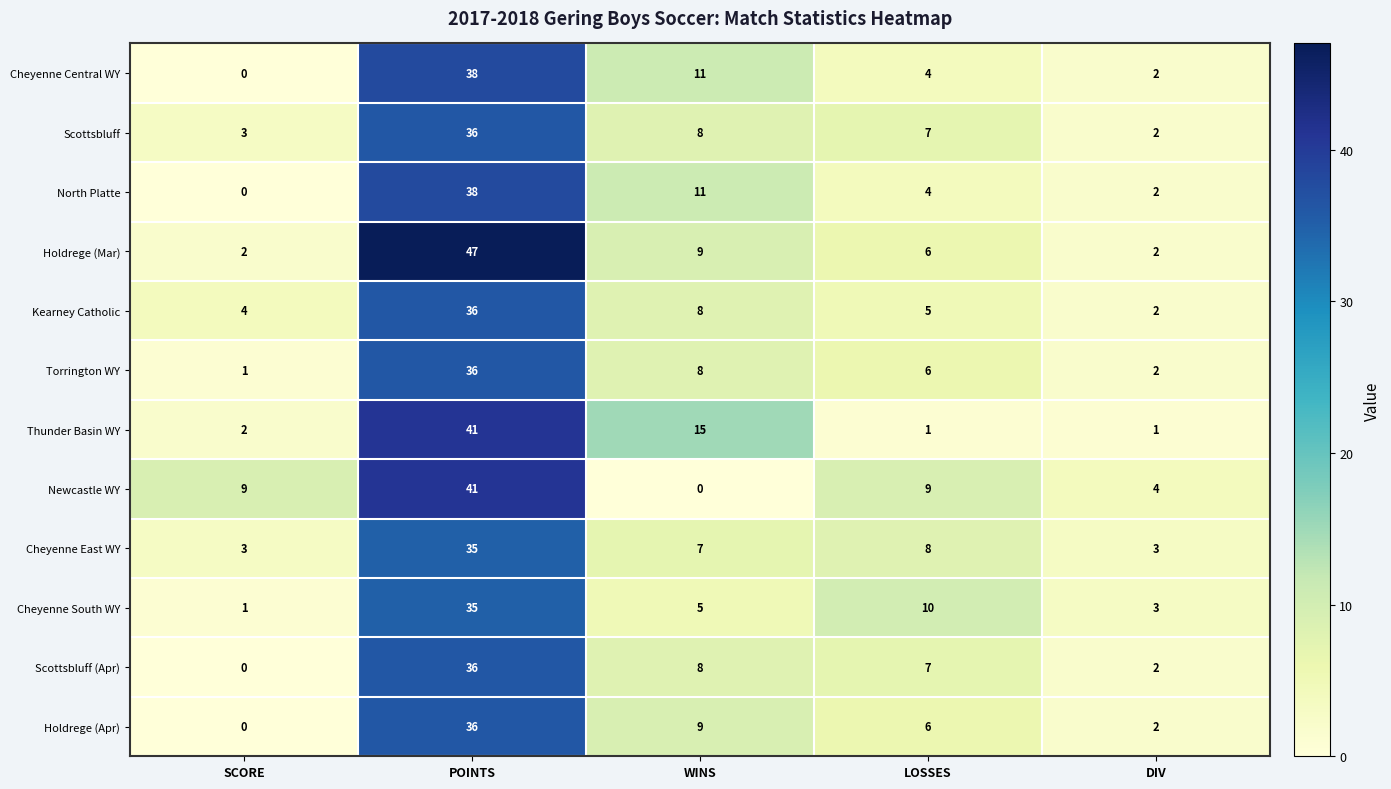

What is the total value across all series at POINTS?

455